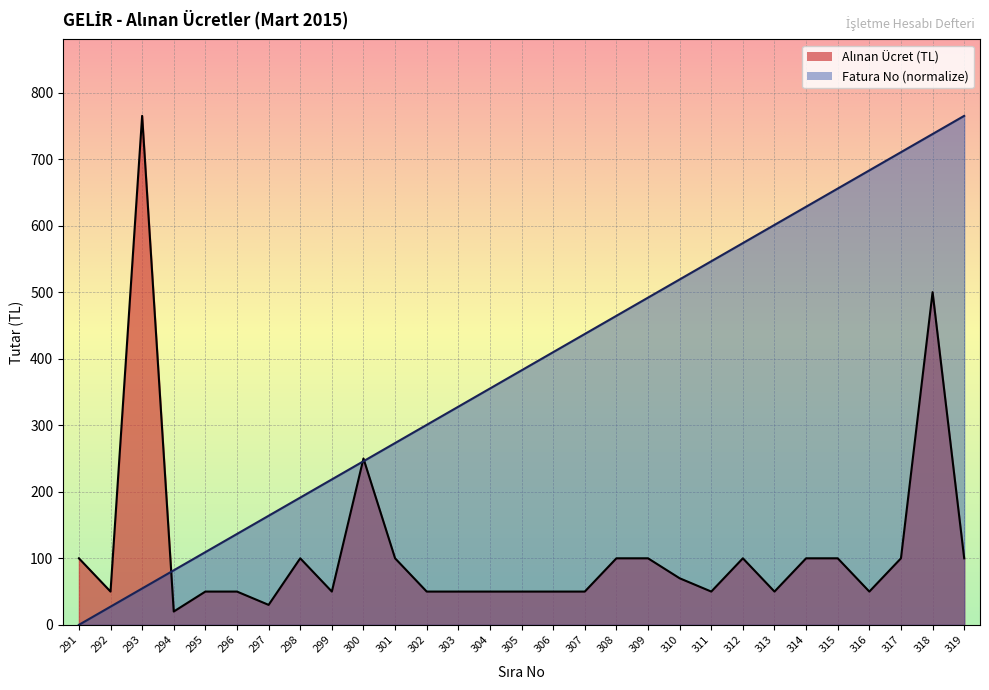

At which label does Alınan Ücret (TL) reach its minimum?

294